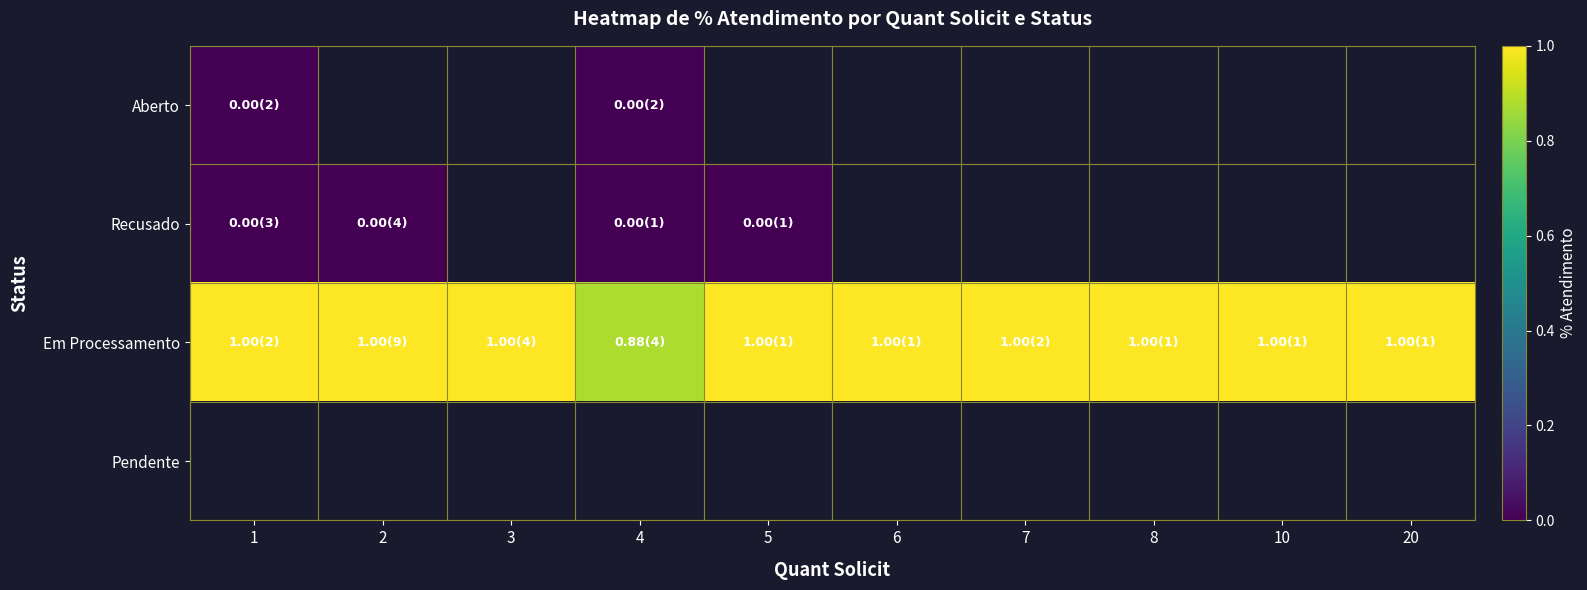

Is it true that Em Processamento equals 1.4 at 5?

False